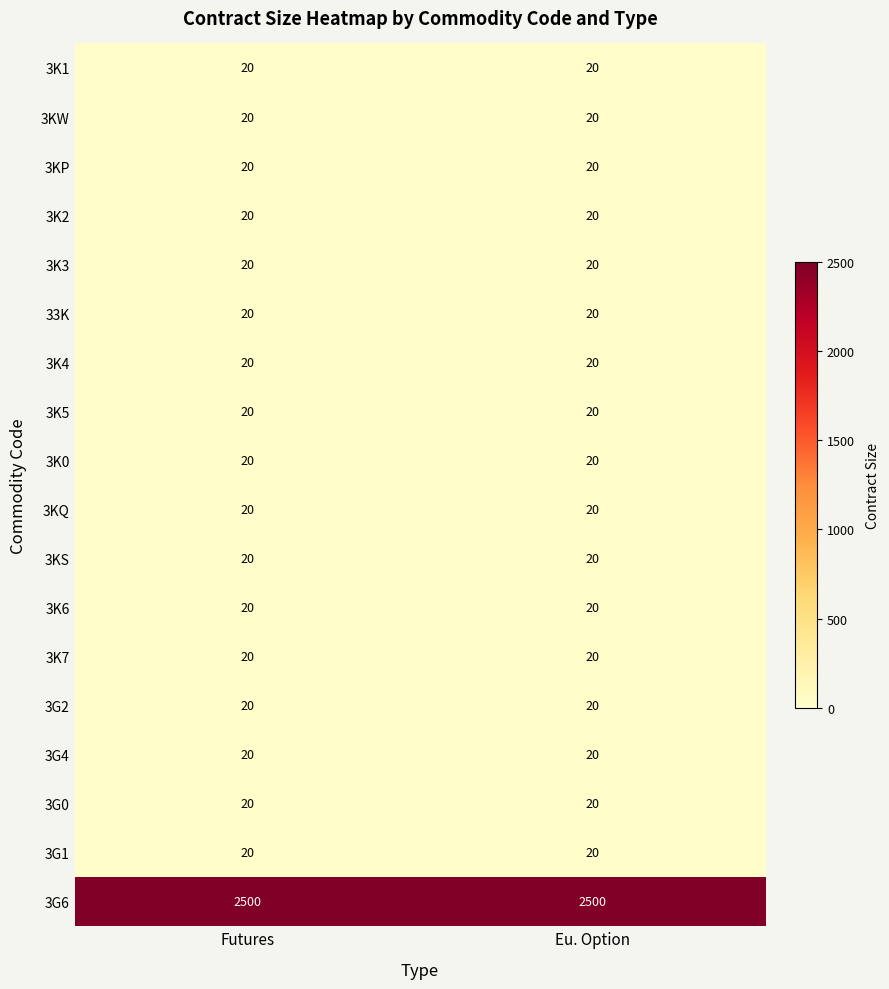

Is it true that 3KQ equals 20 at Eu. Option?

True